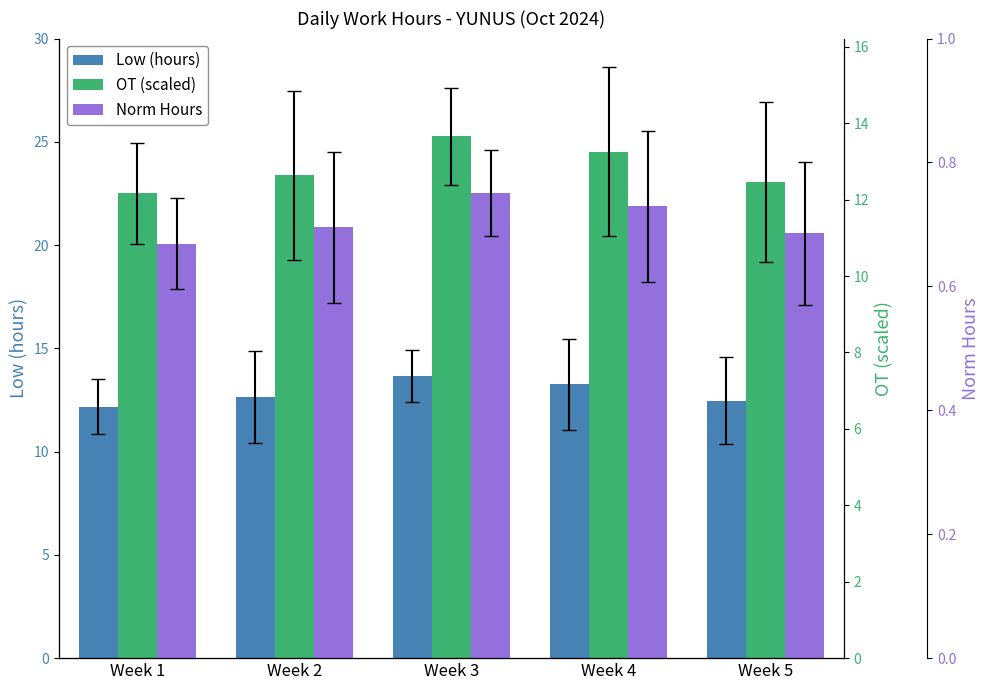

Reading left to right, list all the values displayed in this chart.

Low (hours): Week 1=12.2	Week 2=12.6	Week 3=13.7	Week 4=13.3	Week 5=12.5
OT (scaled): Week 1=22.5	Week 2=23.4	Week 3=25.3	Week 4=24.5	Week 5=23.1
Norm Hours: Week 1=0.7	Week 2=0.7	Week 3=0.8	Week 4=0.7	Week 5=0.7